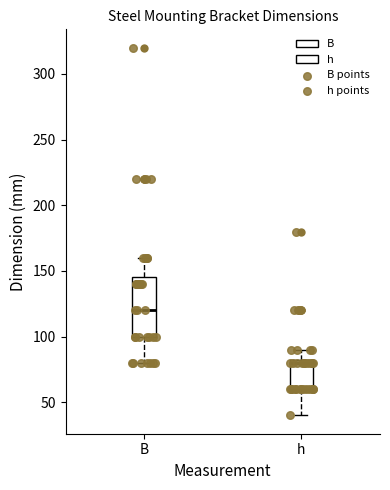

Reading left to right, read every box against the y-axis: the position of its median line, the range the box covers, and the ends of its whiskers. The values are not printed on the chart, so give them approximately, as read against the axis.

B: median 120, box 100 to 145, whiskers 80 to 160
h: median 80, box 60 to 85, whiskers 40 to 90